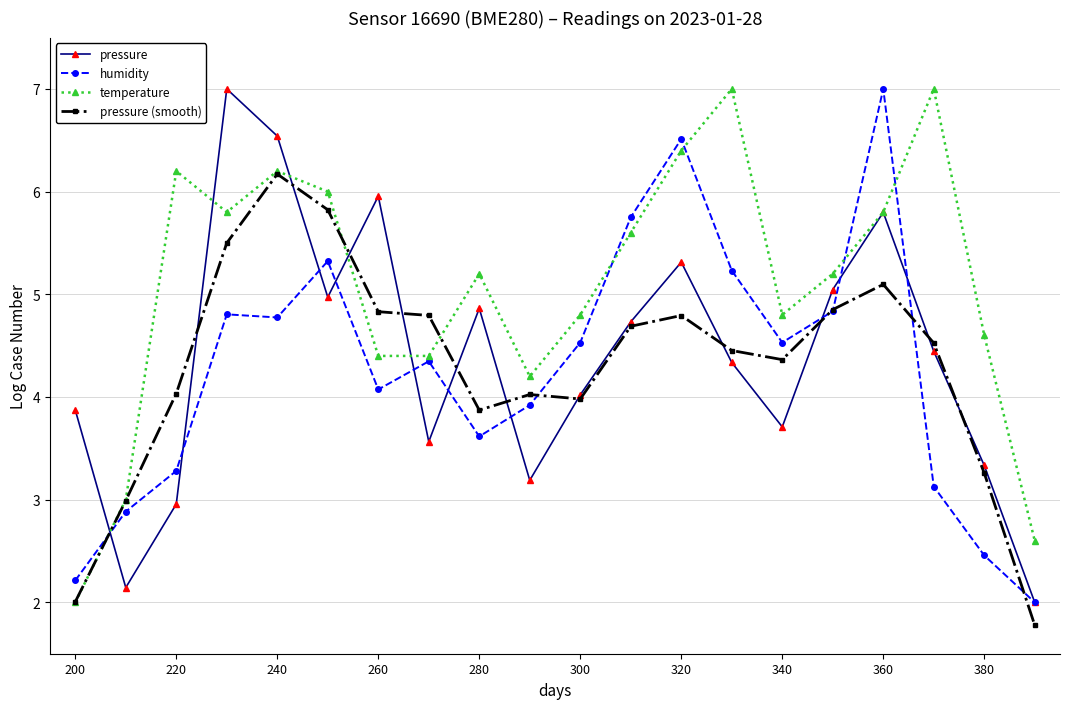

What is the greatest value displayed?

7.0